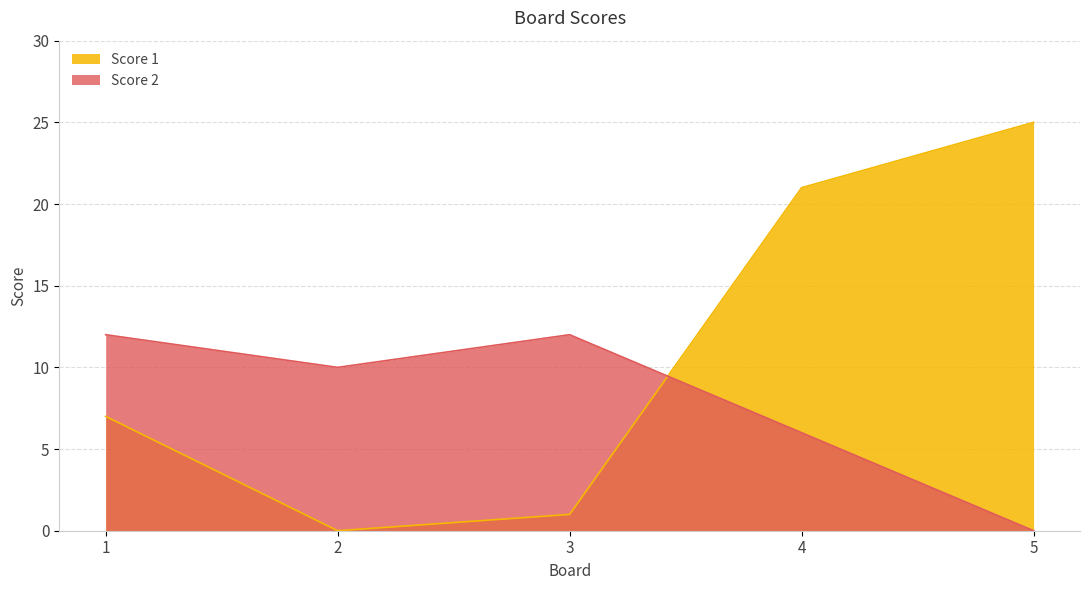

Between which two adjacent categories do Score 1 and Score 2 first intersect?

3 and 4